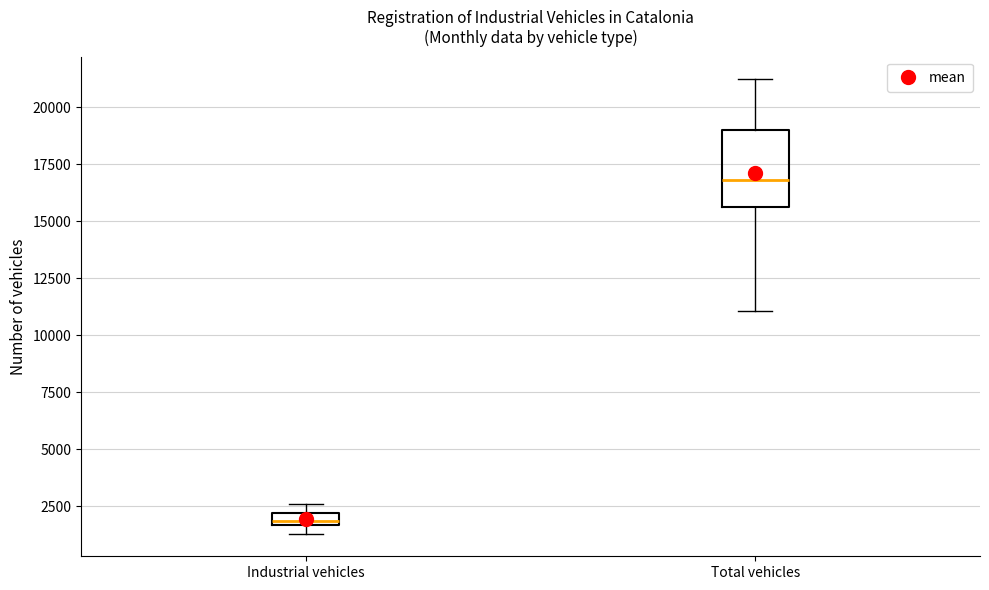

Which box is the tallest, from its lower edge to its upper edge?

Total vehicles